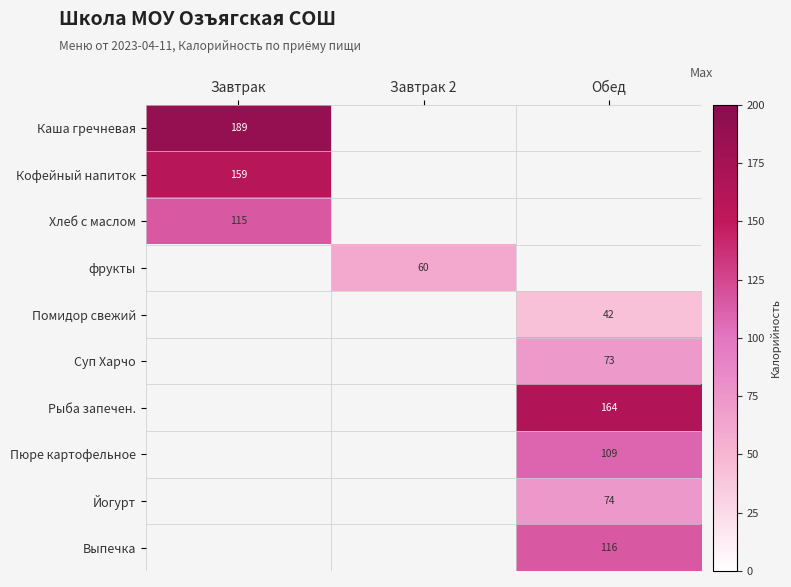

The value of Рыба запечен. at Обед is 164. True or false?

True